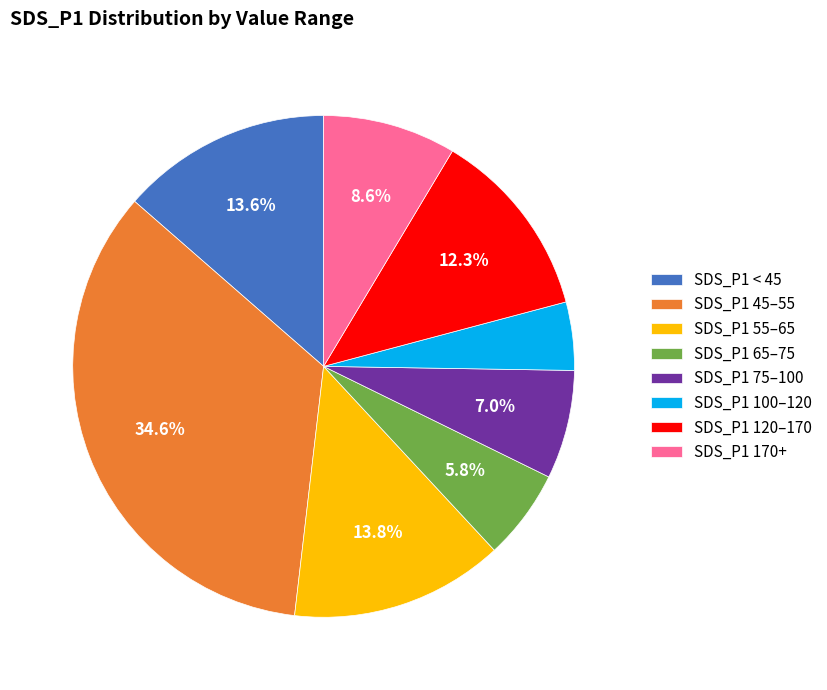

Does SDS_P1 65–75 represent more than half of the total?

No